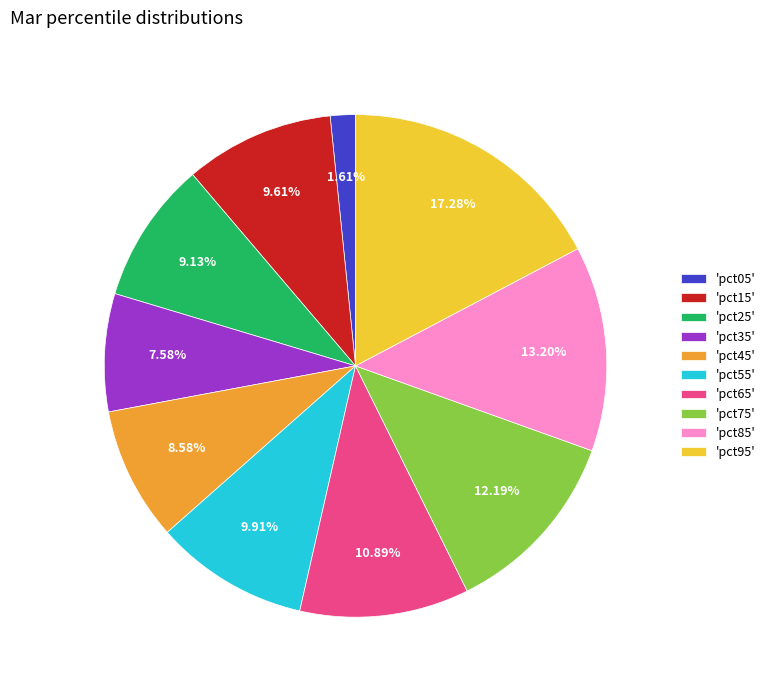

Do 'pct85' and 'pct55' together represent more than half of the pie?

No